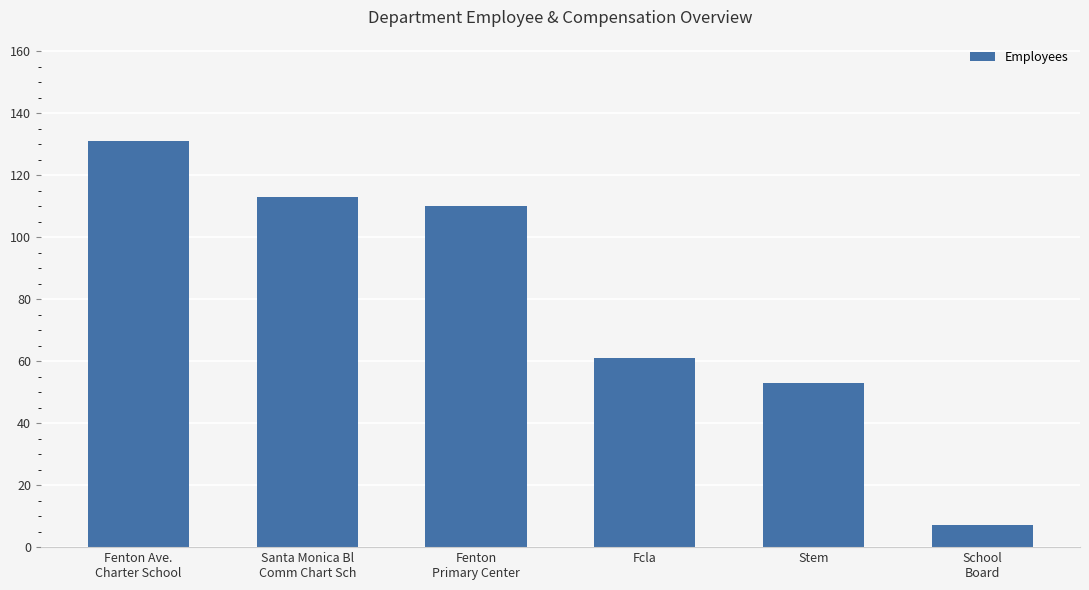

Rank the categories by value from lowest to highest.

School
Board, Stem, Fcla, Fenton
Primary Center, Santa Monica Bl
Comm Chart Sch, Fenton Ave.
Charter School